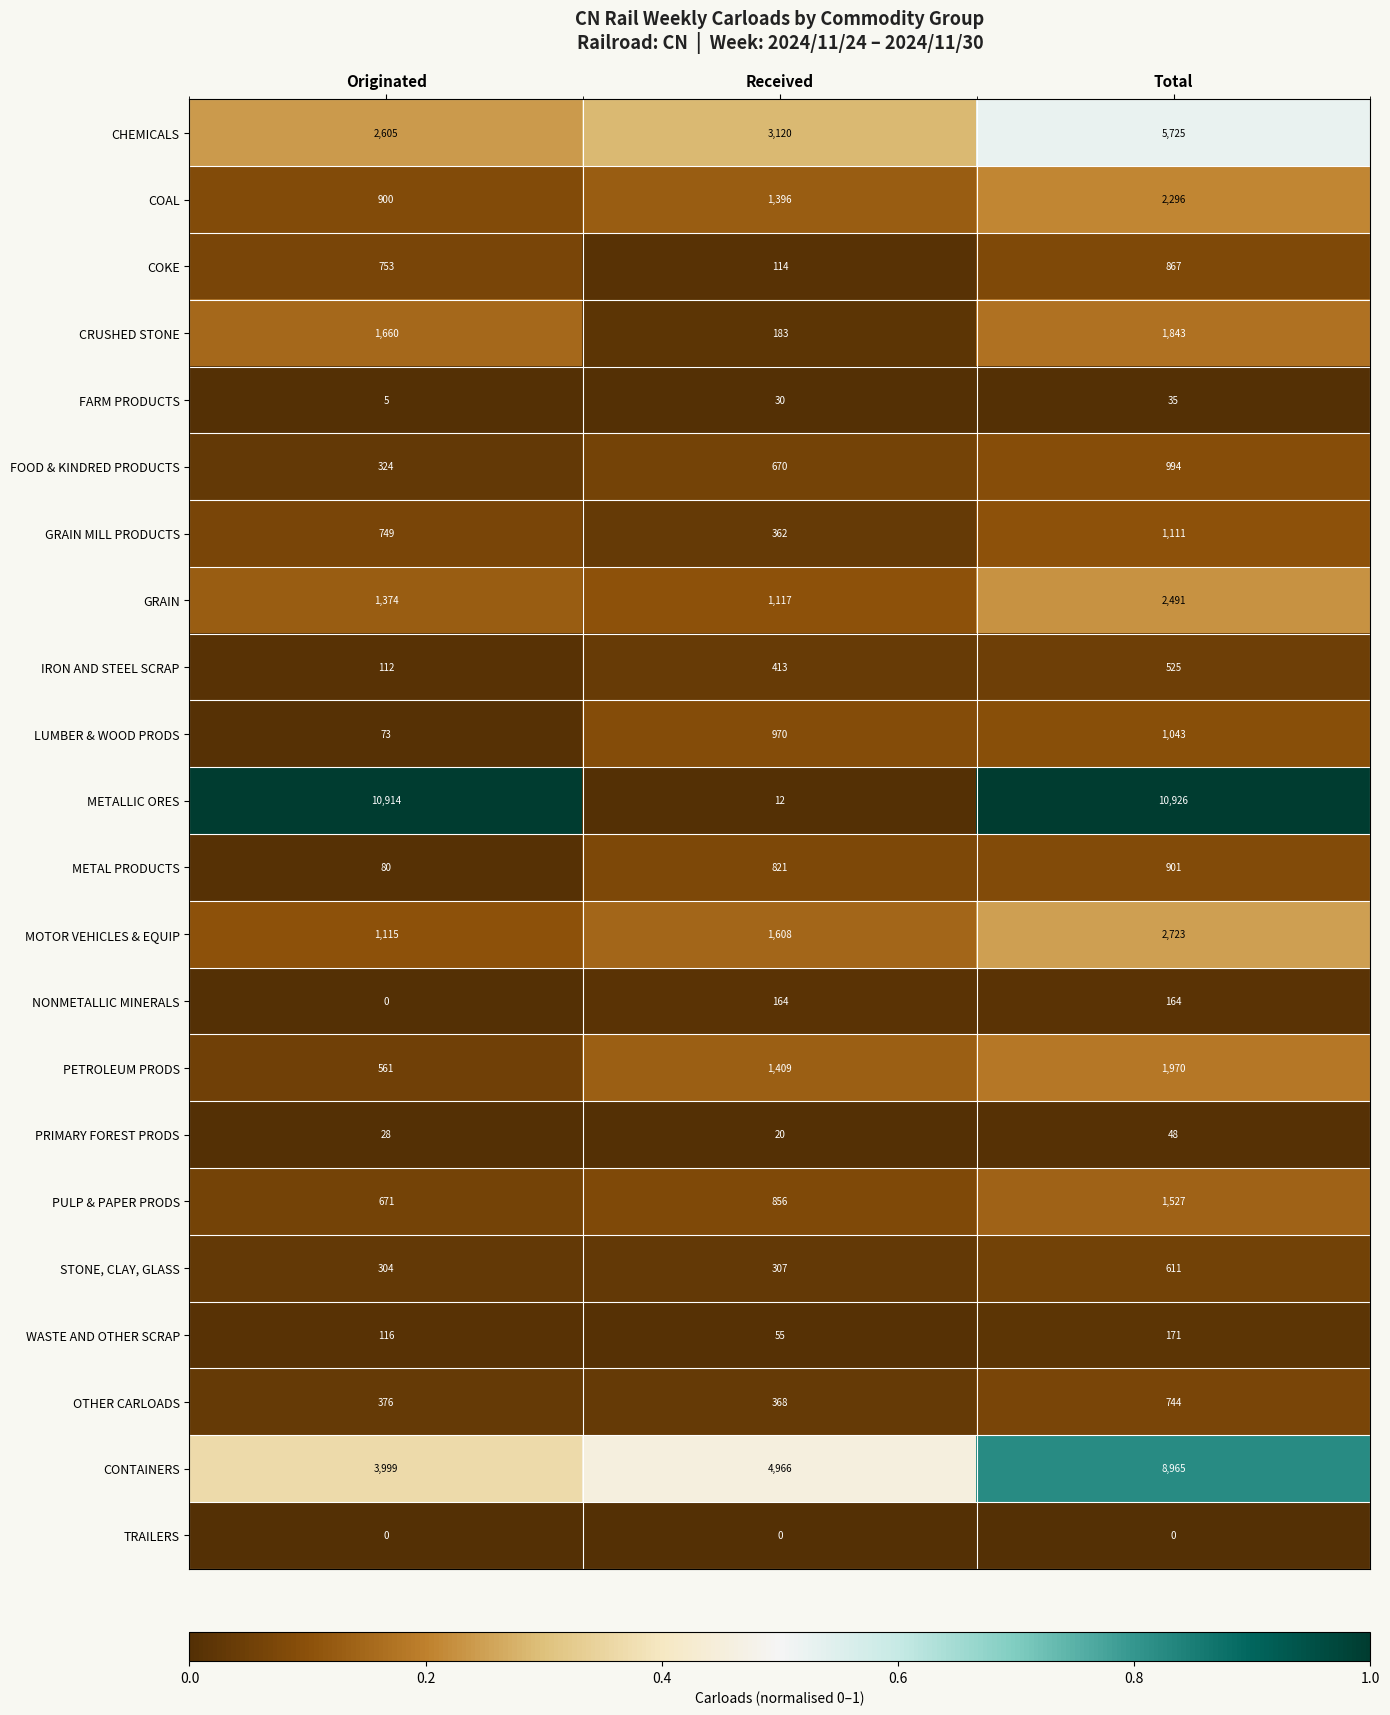

What is the highest value of the CHEMICALS series?

5725